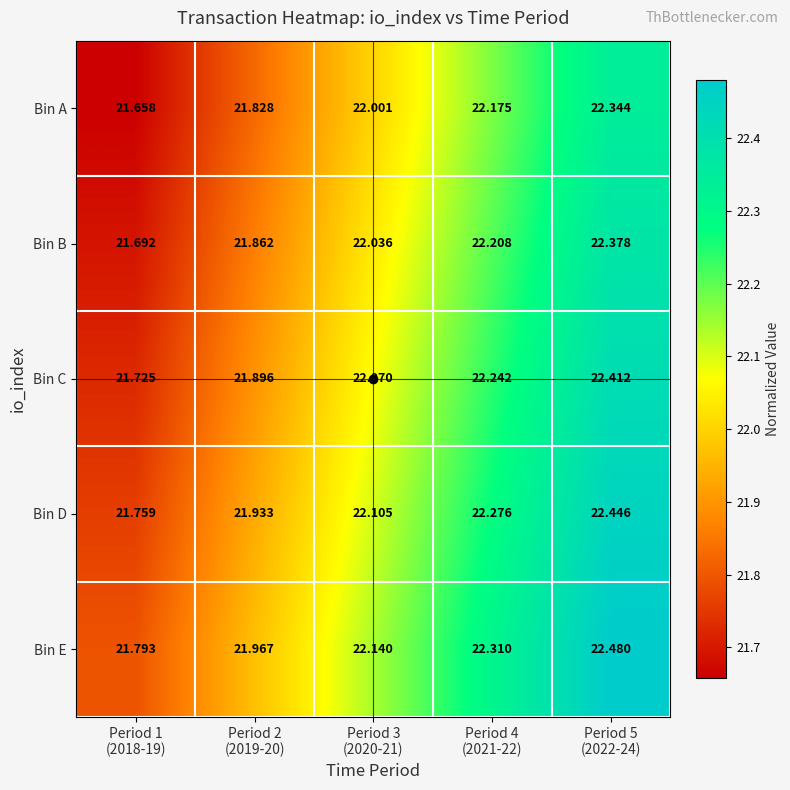

At which category is the sum across all series the highest?

Period 5
(2022-24)